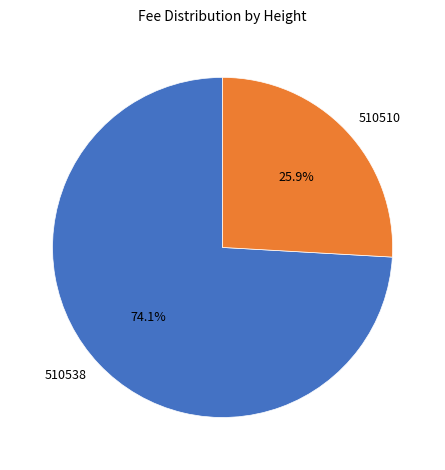

Does any single category account for the majority?

Yes